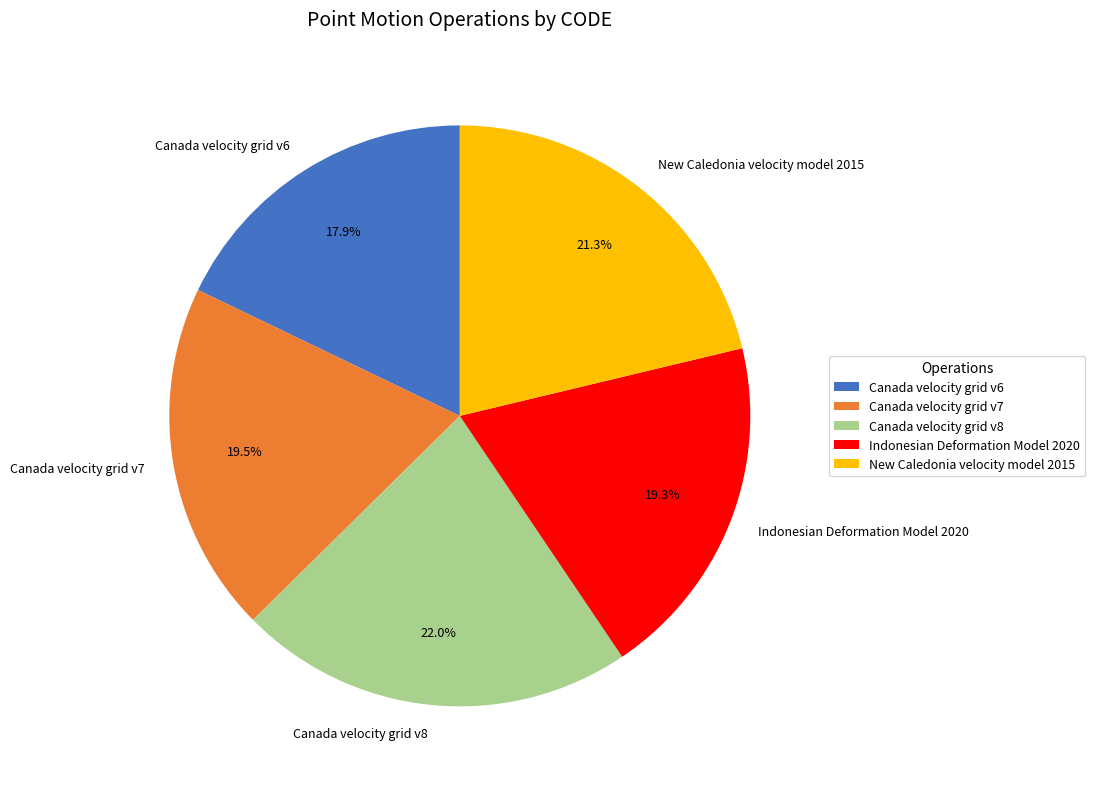

Combined, what portion of the pie is New Caledonia velocity model 2015 and Canada velocity grid v7?

40.8%